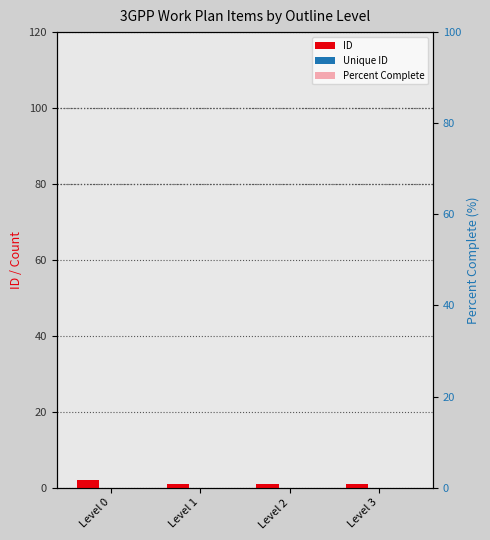

Reading right to left, list all the values displayed in this chart.

ID: Level 3=1	Level 2=1	Level 1=1	Level 0=2
Unique ID: Level 3=0	Level 2=0	Level 1=0	Level 0=0
Percent Complete: Level 3=0	Level 2=0	Level 1=0	Level 0=0